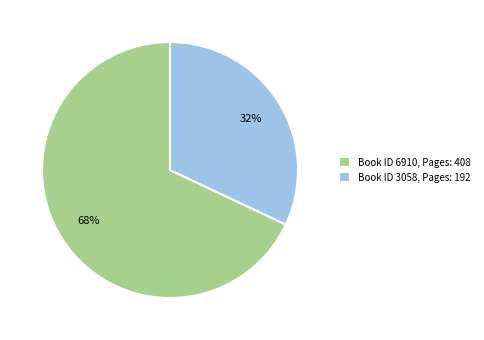

To the nearest percent, what portion does Book ID 3058, Pages: 192 represent?

32%